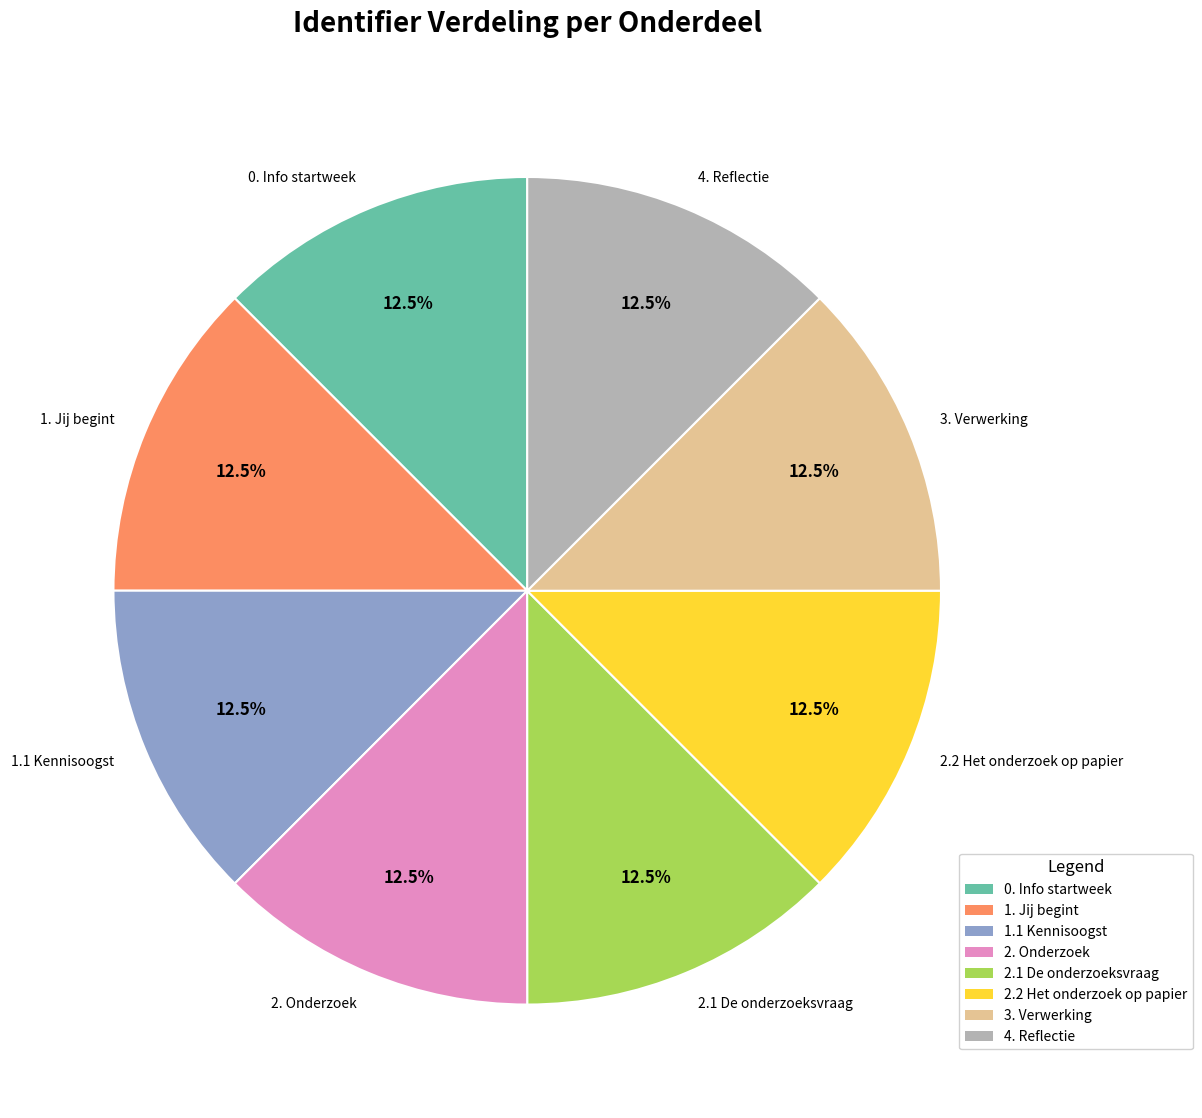

What is the ratio of the value at 0. Info startweek to the value at 2.1 De onderzoeksvraag?

1.0